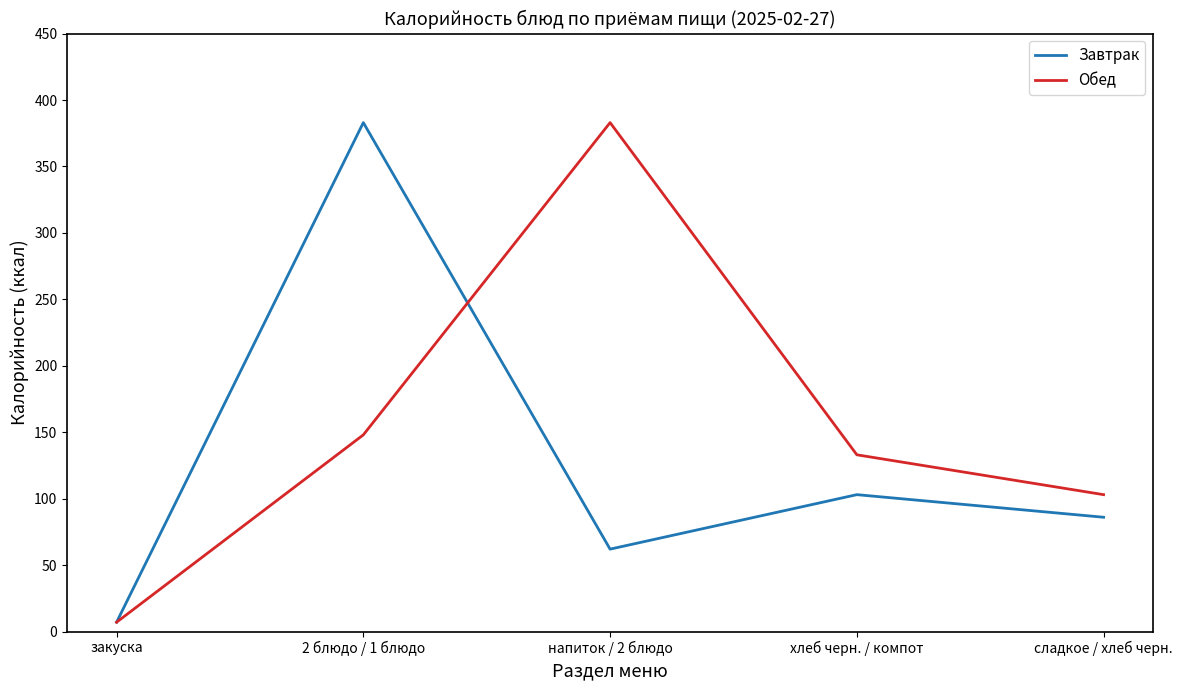

Is the value of Обед at напиток / 2 блюдо greater than the value of Завтрак at хлеб черн. / компот?

Yes